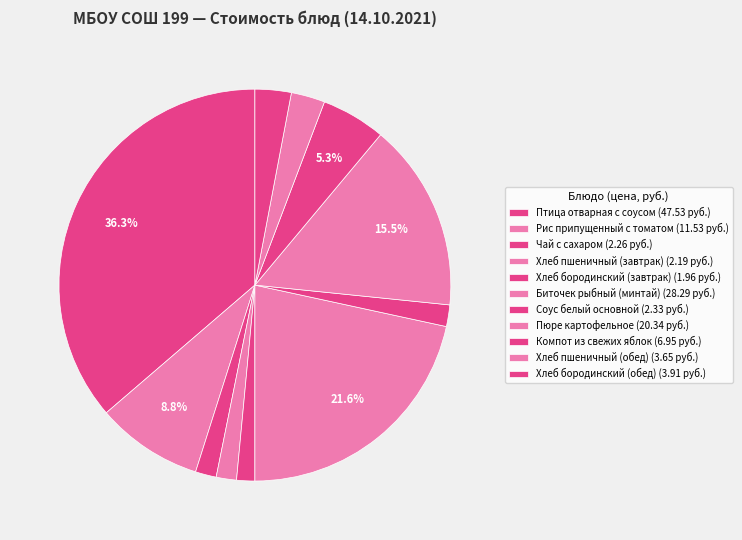

Count the number of slices in the pie.

11